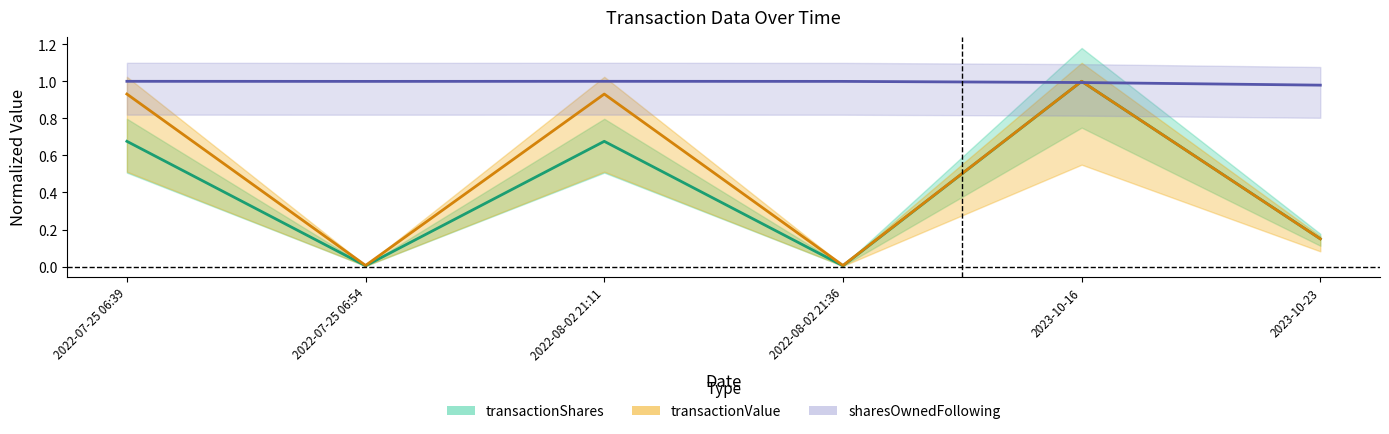

What is the sum of the transactionShares values at 2022-08-02 21:36 and 2022-08-02 21:11?

0.7